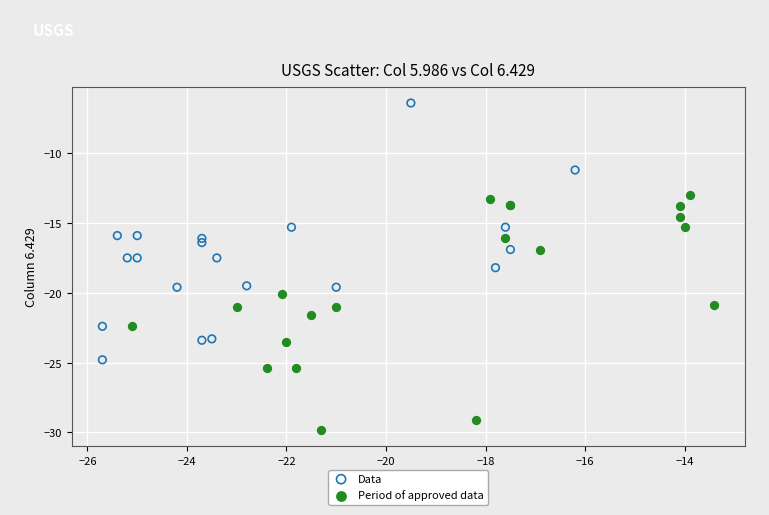

Which series reaches the minimum Y coordinate?

Period of approved data